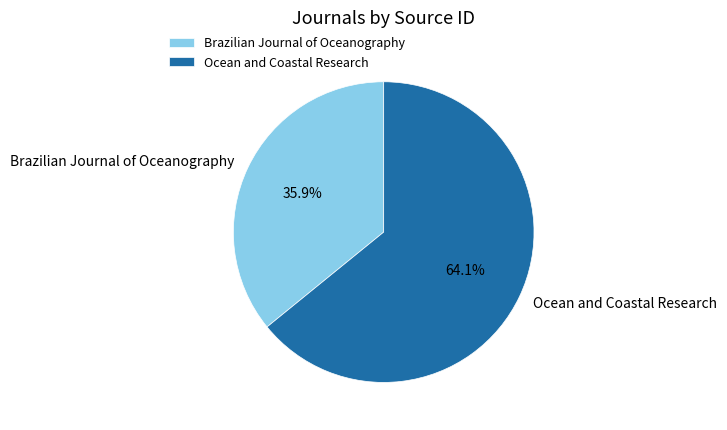

What is the majority slice?

Ocean and Coastal Research